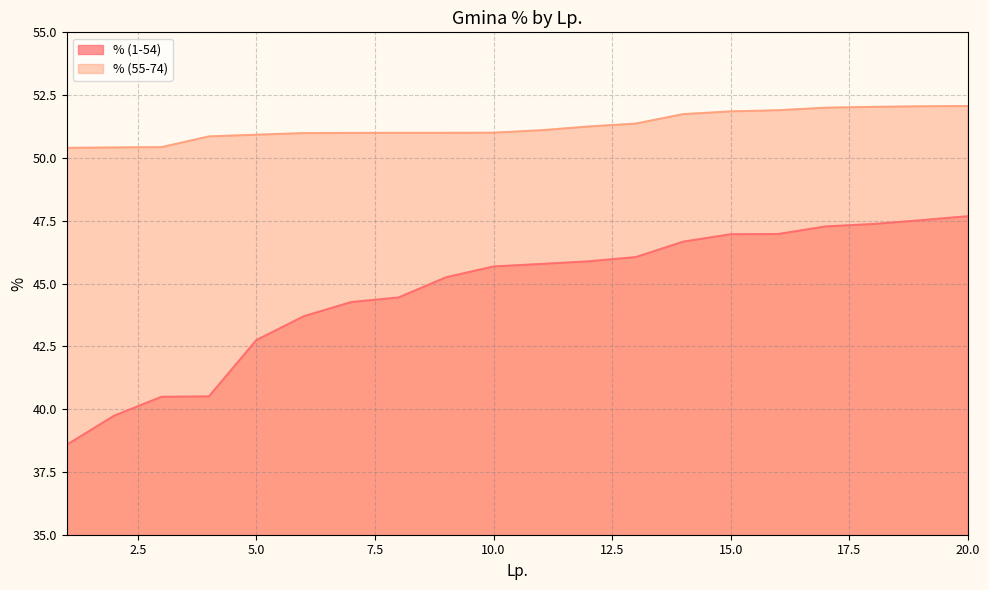

The value of % (55-74) at 20.0 is 52.1. True or false?

True